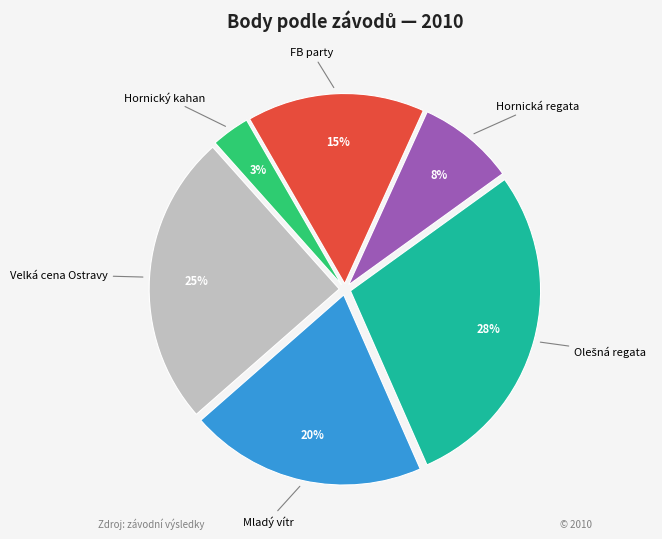

Count the number of slices in the pie.

6